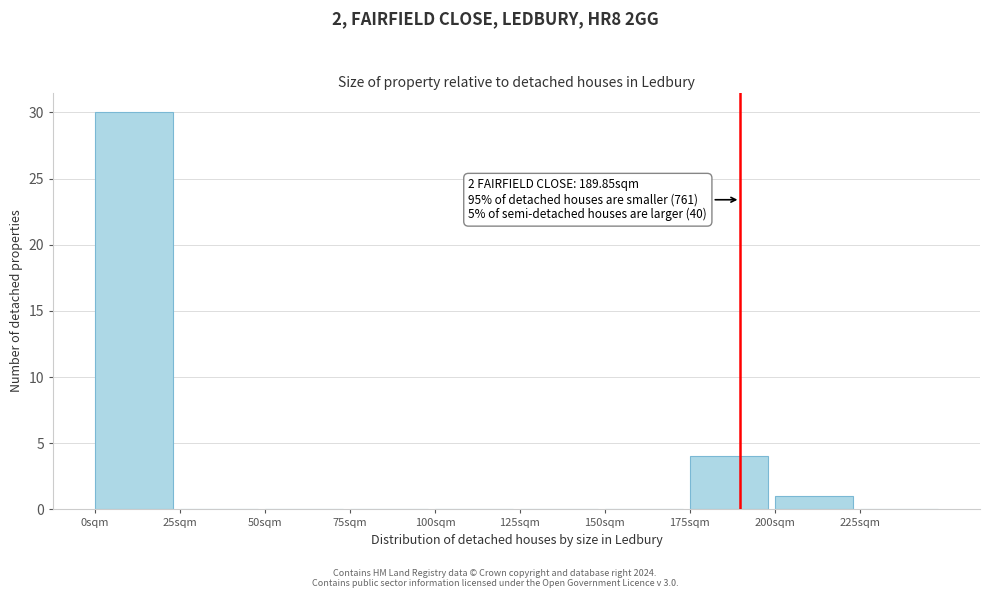

Which range on the x-axis has the tallest bar?

0 to 25